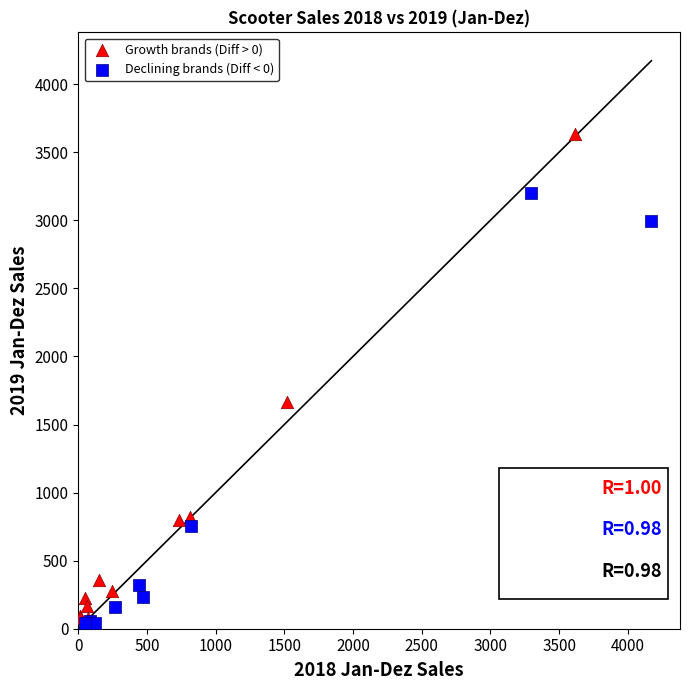

Which series contains the highest Y value?

Growth brands (Diff > 0)